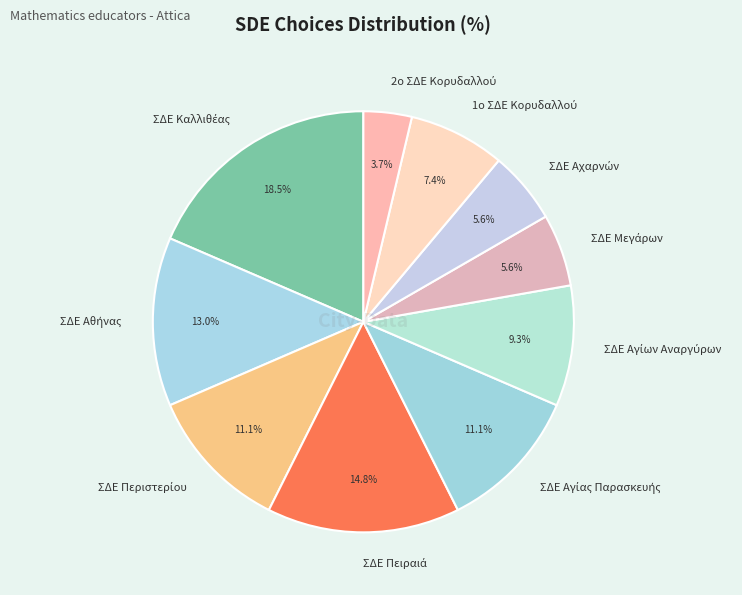

Does any single category account for the majority?

No